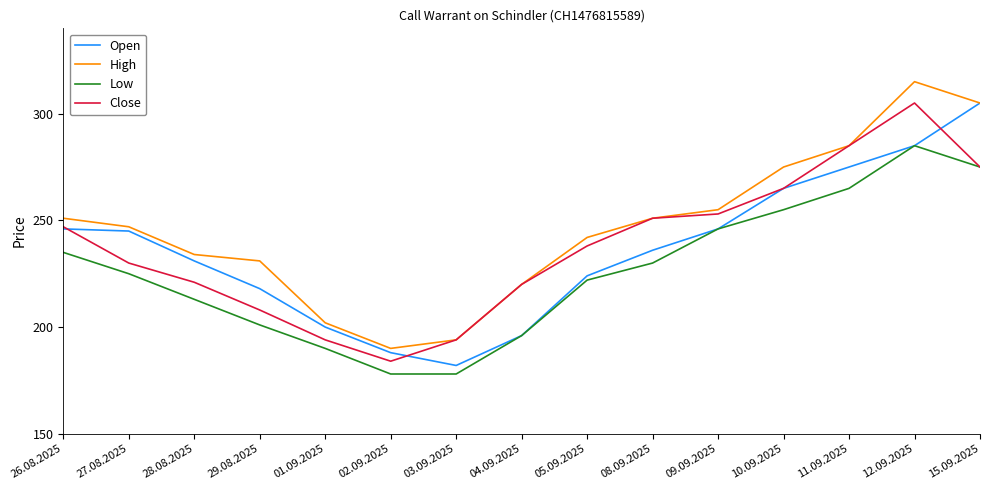

The Low series shows 414 at 11.09.2025. True or false?

False